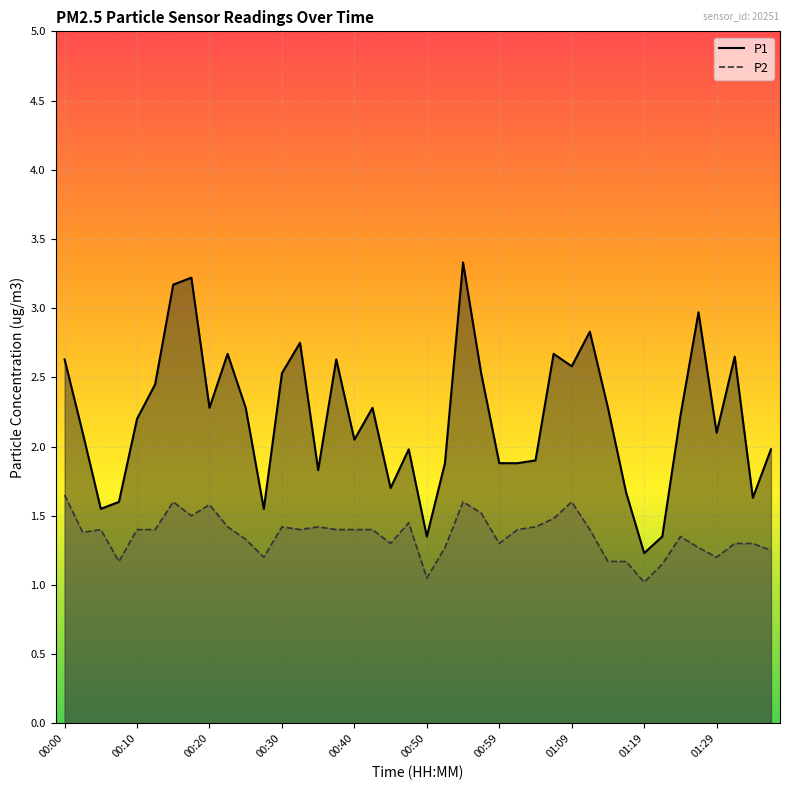

What is the spread (max minus min) of values at 33?

0.2